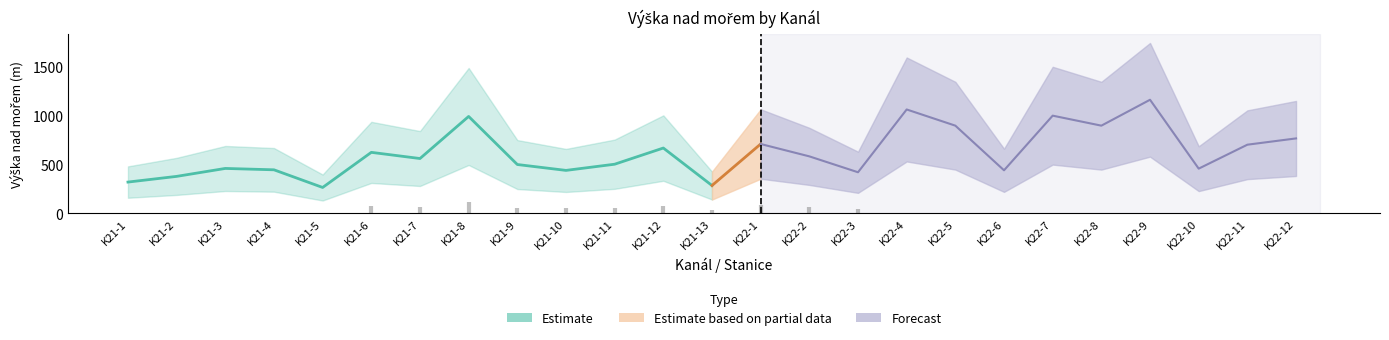

Is it true that Forecast upper equals 744 at 21?

False